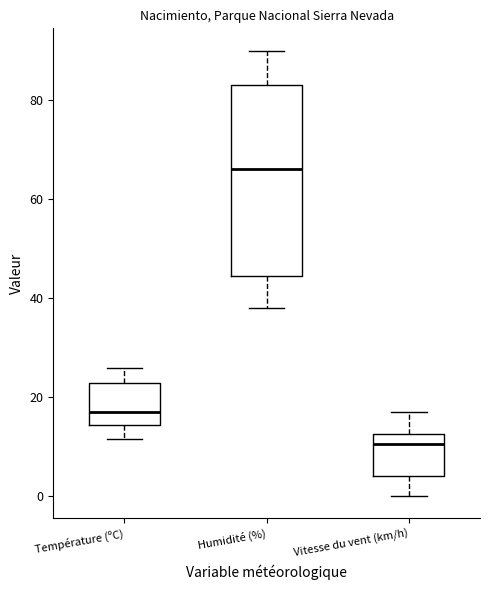

Where does the median line of the box for Température (ºC) sit on the y-axis? The values are not printed on the chart, so give them approximately, as read against the axis.

16